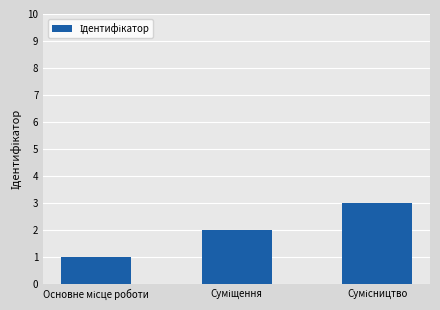

What is the sum of all values?

6